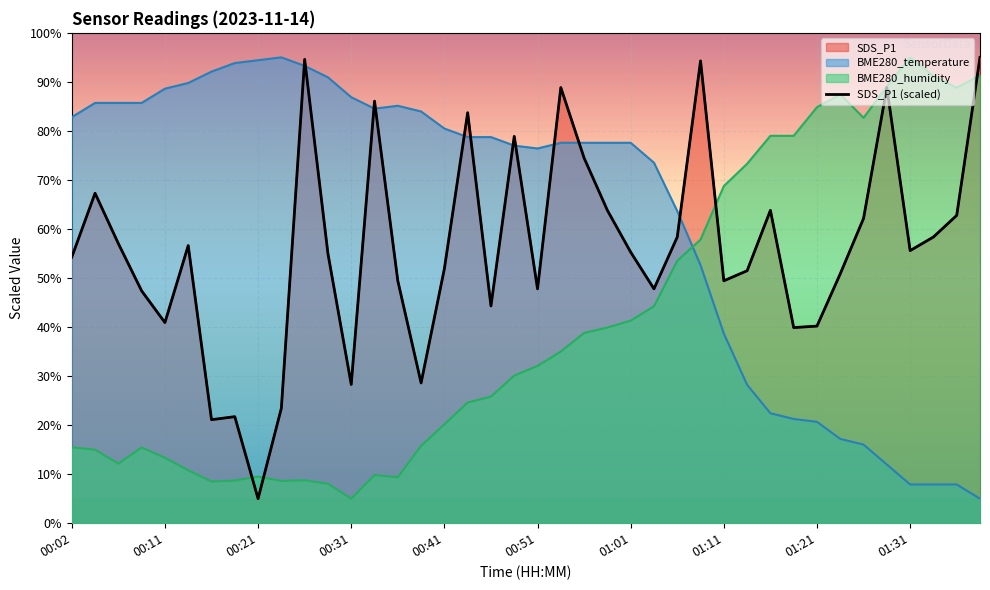

Reading right to left, list all the values displayed in this chart.

95.0	62.8	58.4	55.6	88.8	62.2	50.9	40.2	39.9	63.8	51.5	49.4	94.3	58.4	47.8	55.3	63.8	74.5	88.8	47.8	78.9	44.3	83.7	51.9	28.6	49.4	86.1	28.3	55.0	94.6	23.5	5.0	21.7	21.1	56.6	40.9	47.4	57.0	67.3	54.3